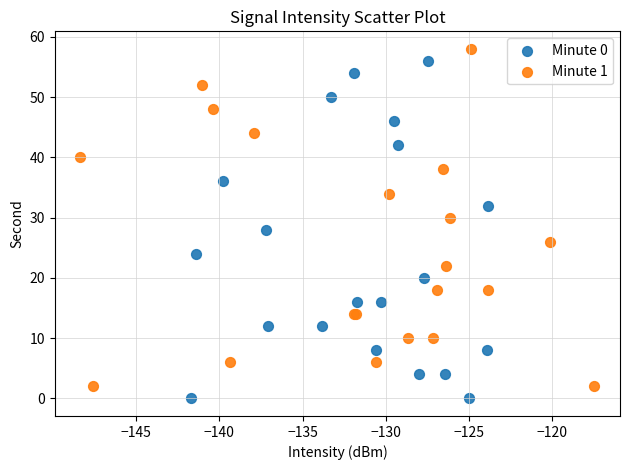

What are all the series names shown in the legend?

Minute 0, Minute 1